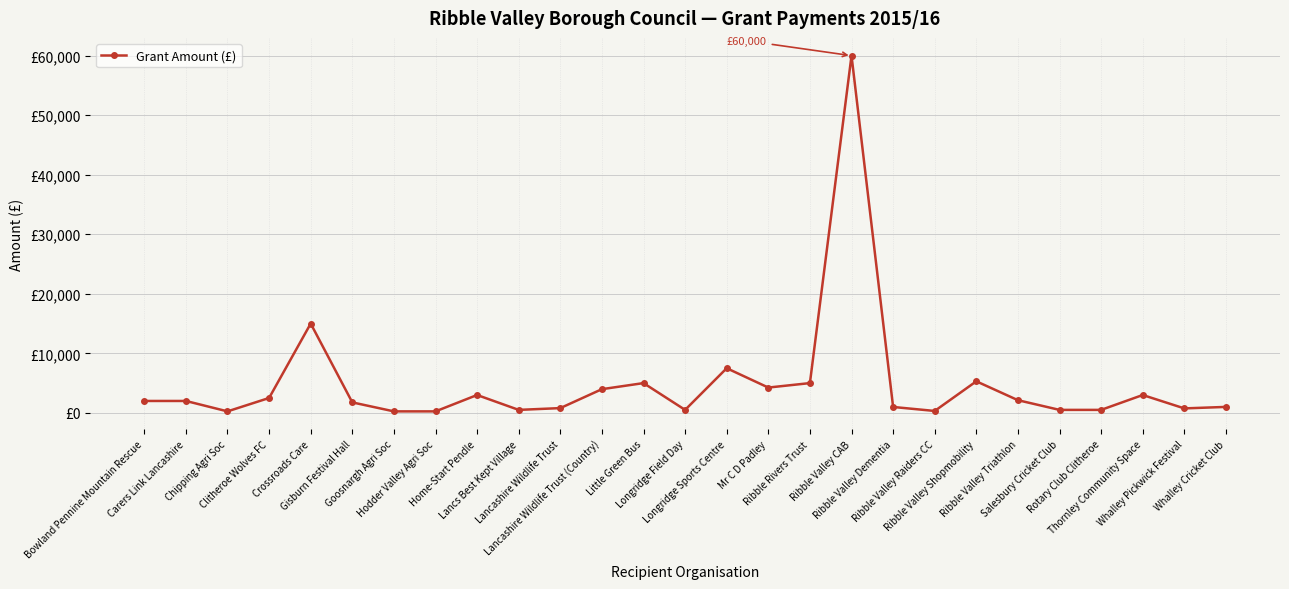

Is this an area chart (filled region under the line)?

No